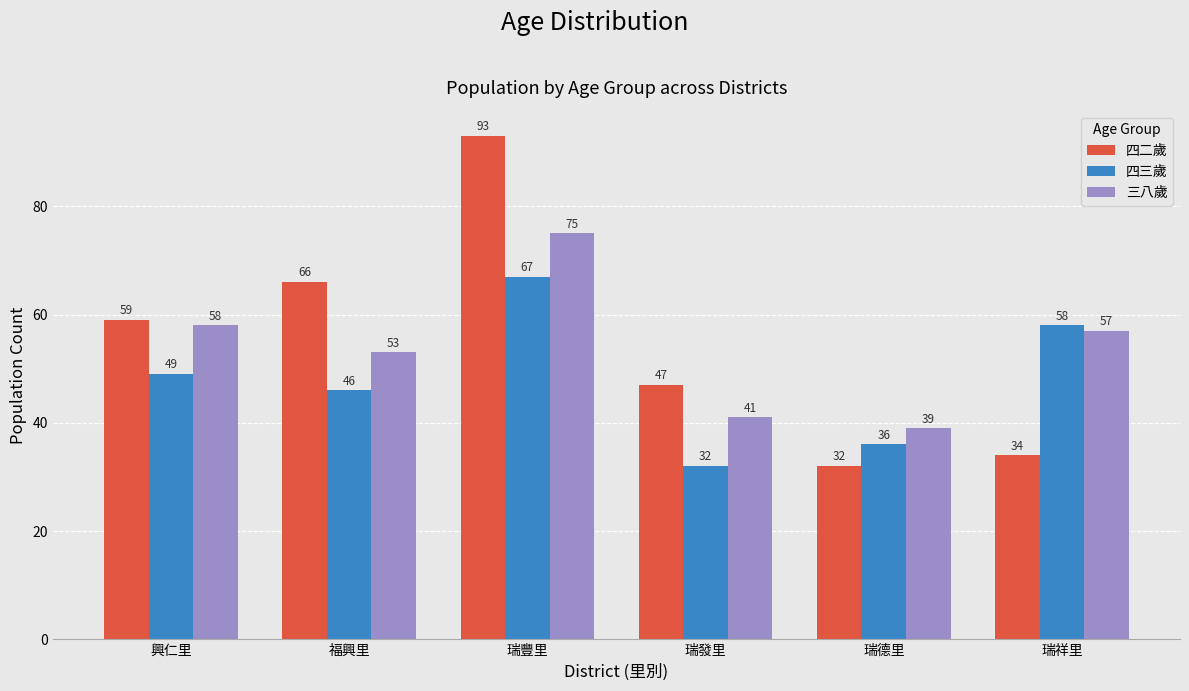

Which series has the widest spread of values?

四二歲